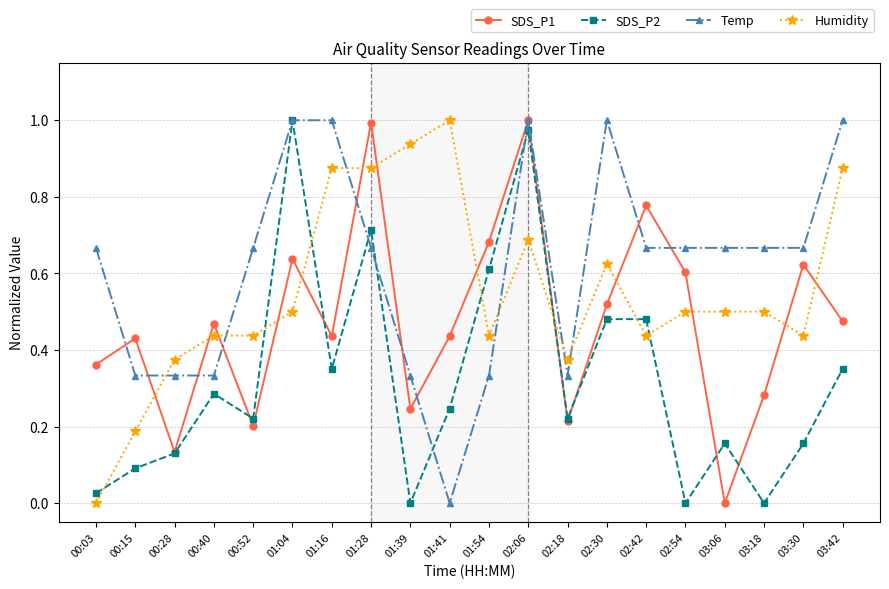

List the series in order of their overall mean, highest first.

Temp, Humidity, SDS_P1, SDS_P2